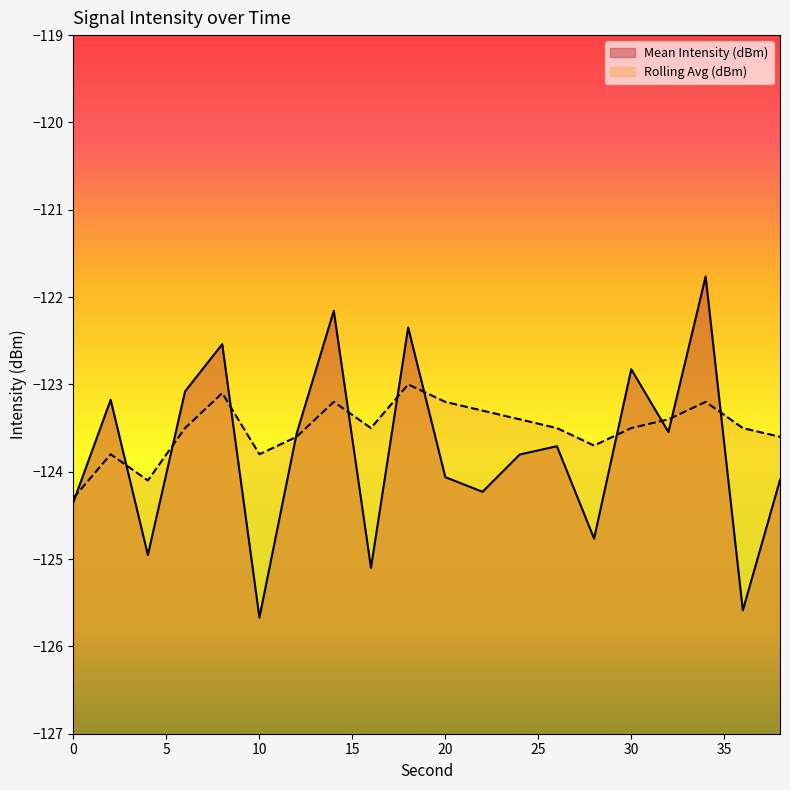

What is the difference between the maximum and minimum values in the Rolling Avg (dBm) series?

1.3